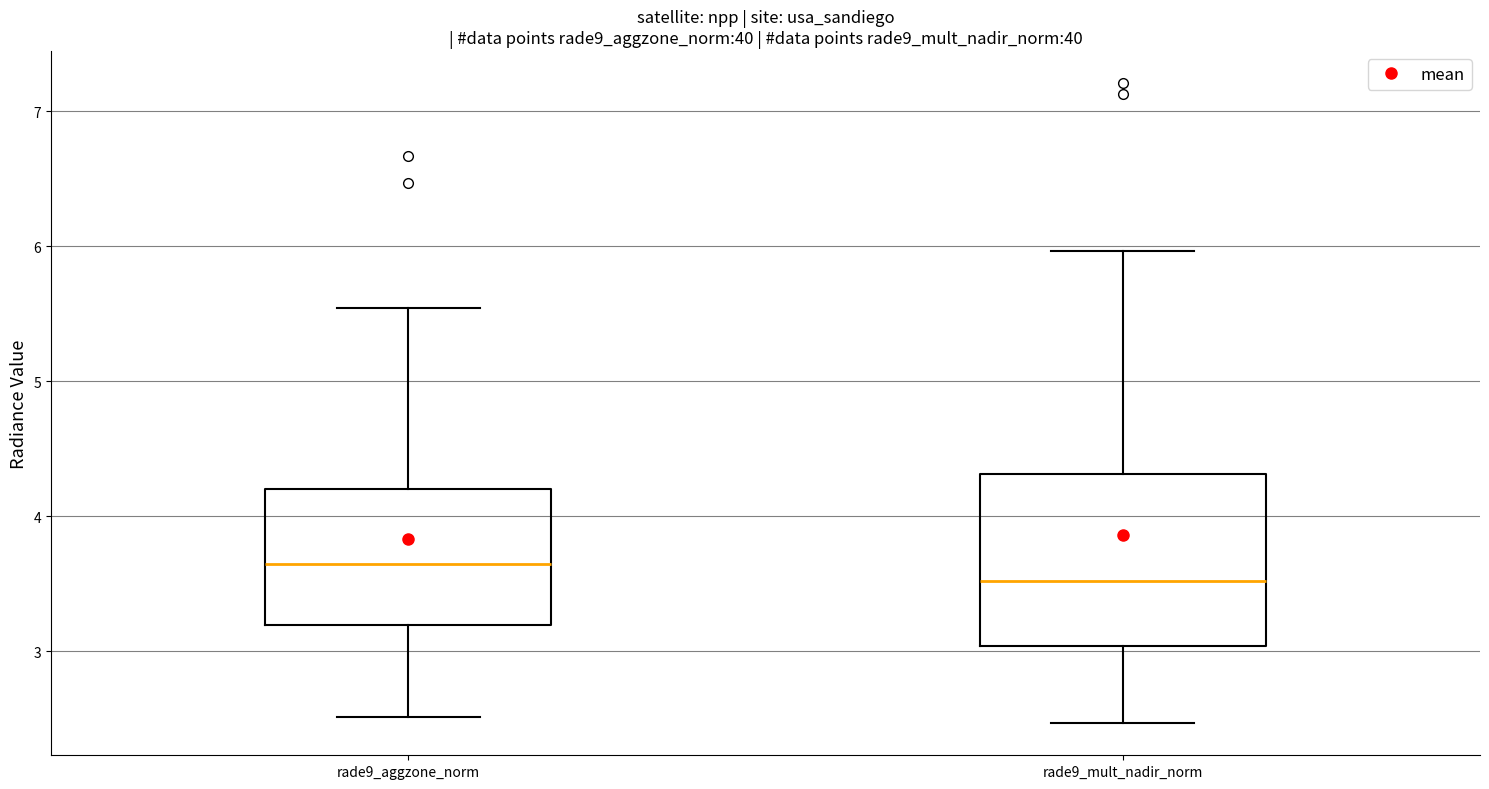

Where does the upper whisker of the box for rade9_mult_nadir_norm end on the y-axis? The values are not printed on the chart, so give them approximately, as read against the axis.

6.0